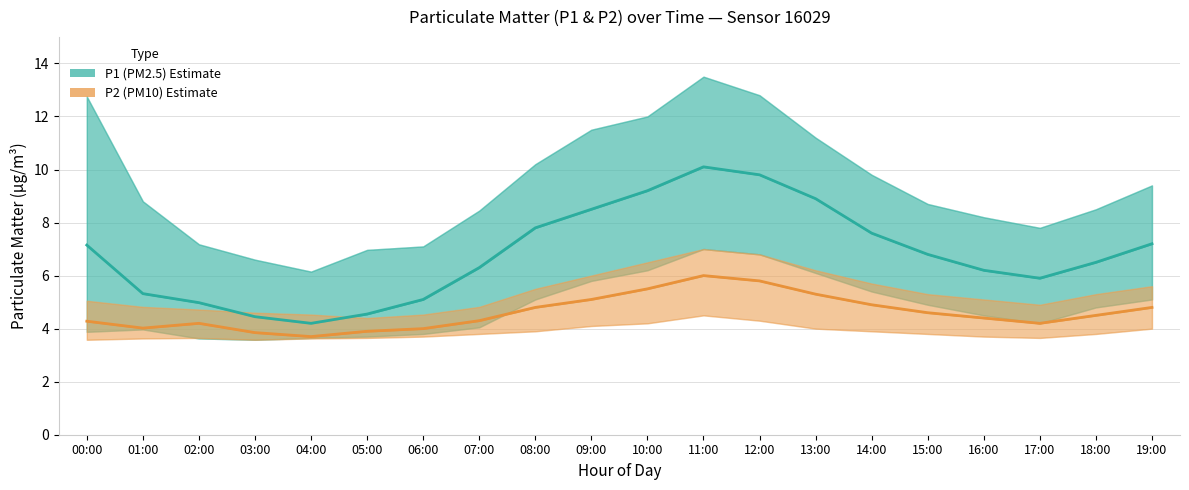

At which label does P1 (PM2.5) reach its minimum?

04:00